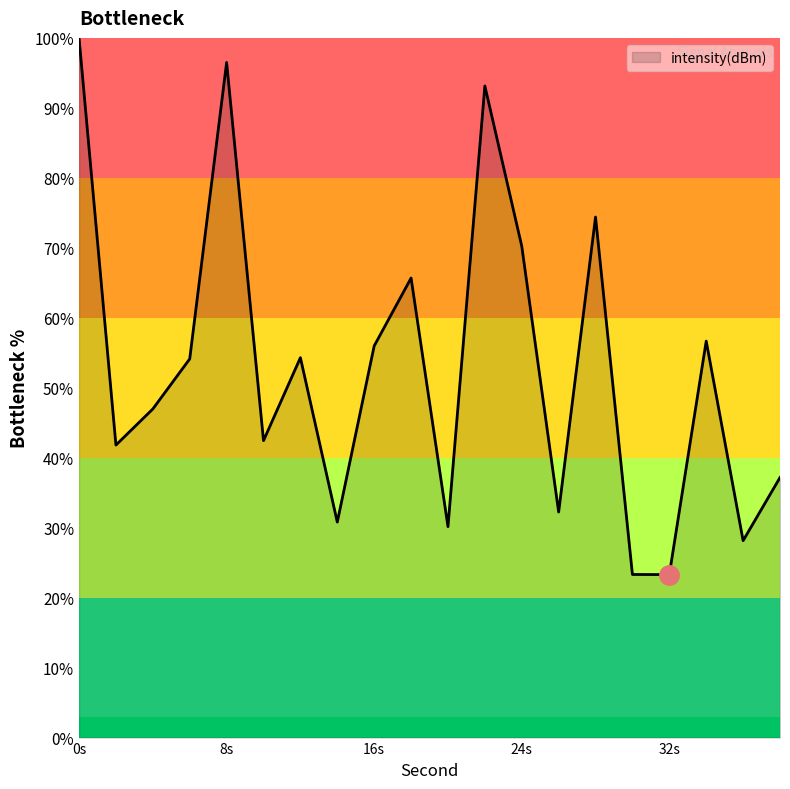

What is the minimum value shown in the chart?

23.3